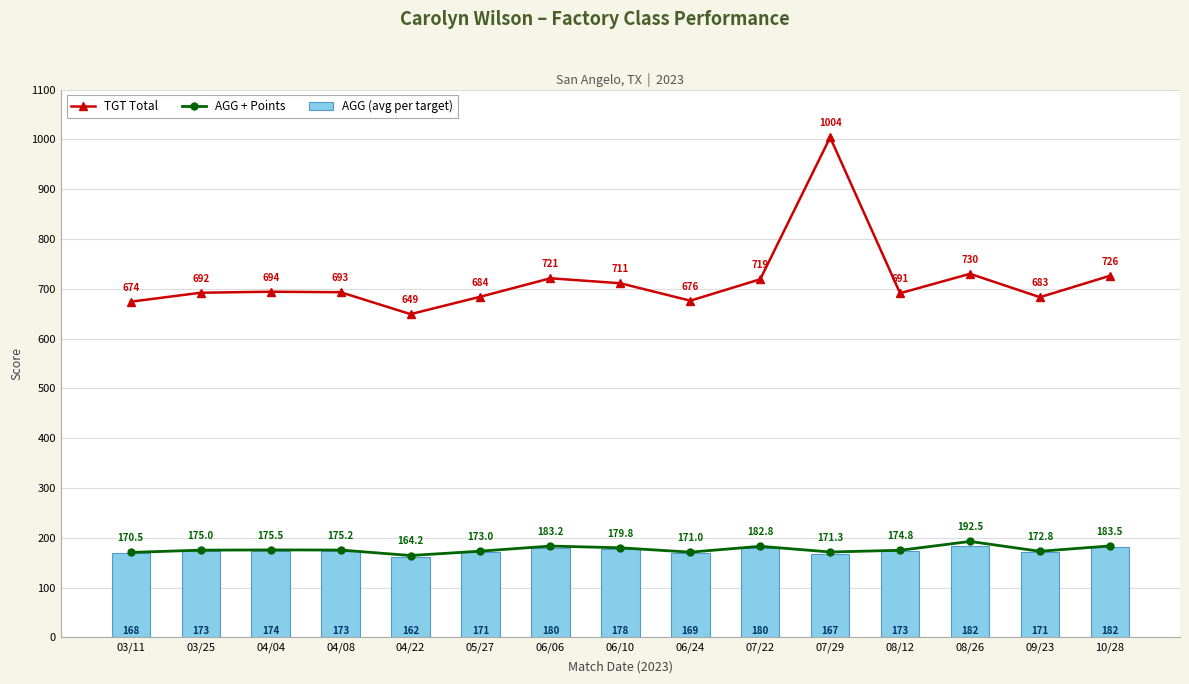

What is the difference between the maximum and minimum values in the AGG (avg per target) series?

20.2